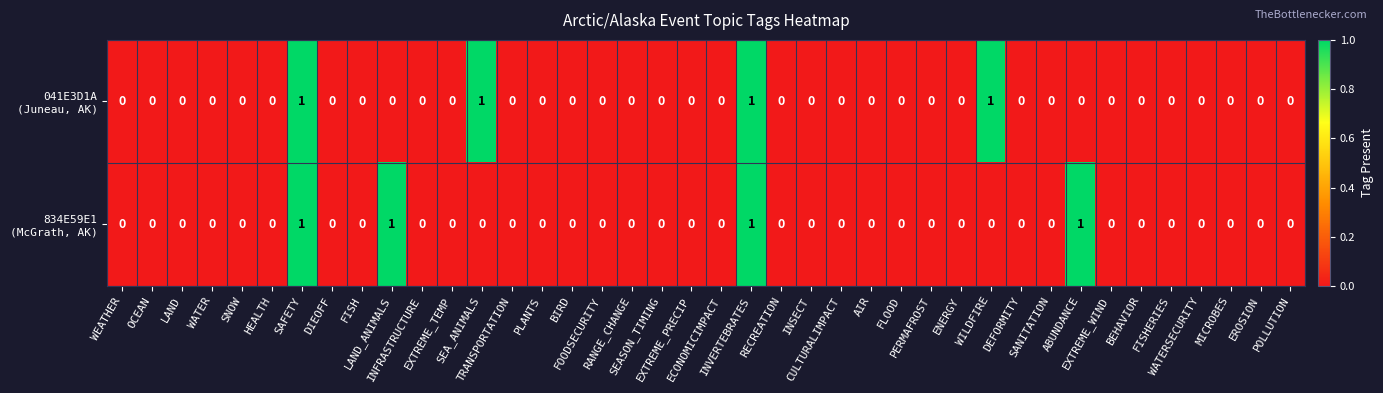

How many categories are shown in the chart?

40